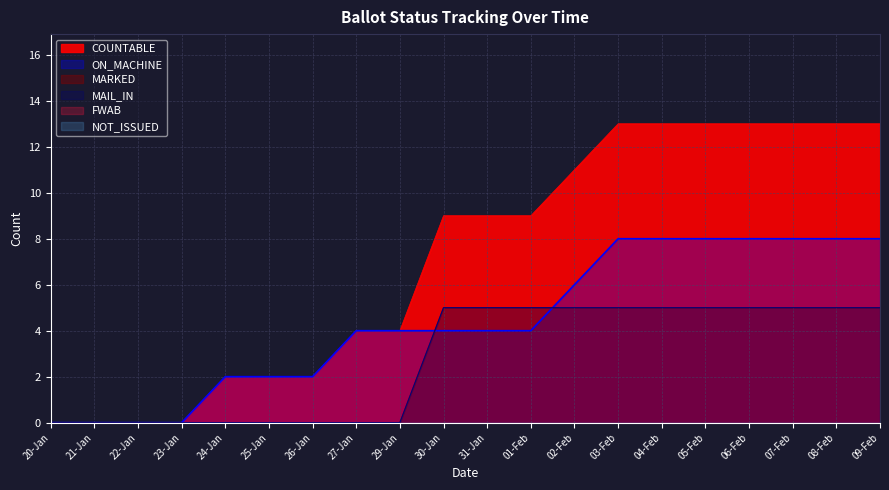

What is the difference between the highest and lowest values at 04-Feb?

8